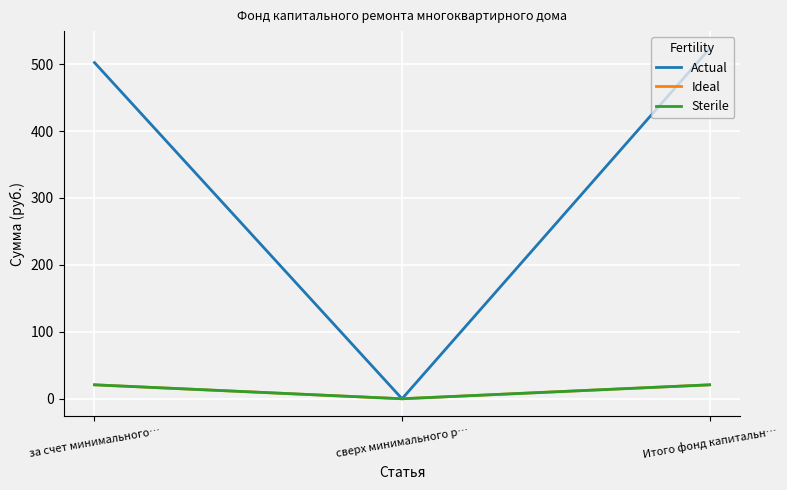

At which category is the sum across all series the highest?

Итого фонд капитальн…